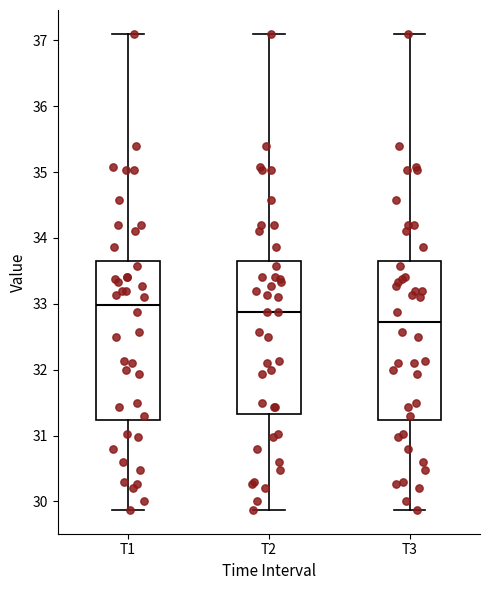

Reading left to right, read every box against the y-axis: the position of its median line, the range the box covers, and the ends of its whiskers. The values are not printed on the chart, so give them approximately, as read against the axis.

T1: median 33.0, box 31.2 to 33.6, whiskers 29.9 to 37.1
T2: median 32.9, box 31.3 to 33.6, whiskers 29.9 to 37.1
T3: median 32.7, box 31.2 to 33.6, whiskers 29.9 to 37.1